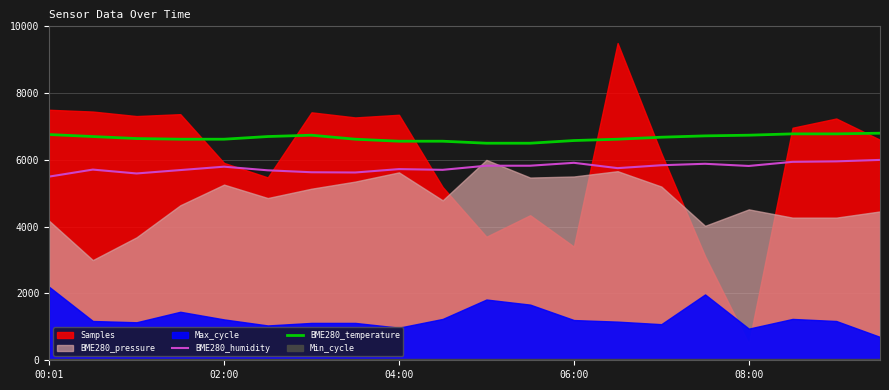

At which label does BME280_humidity reach its peak?

19